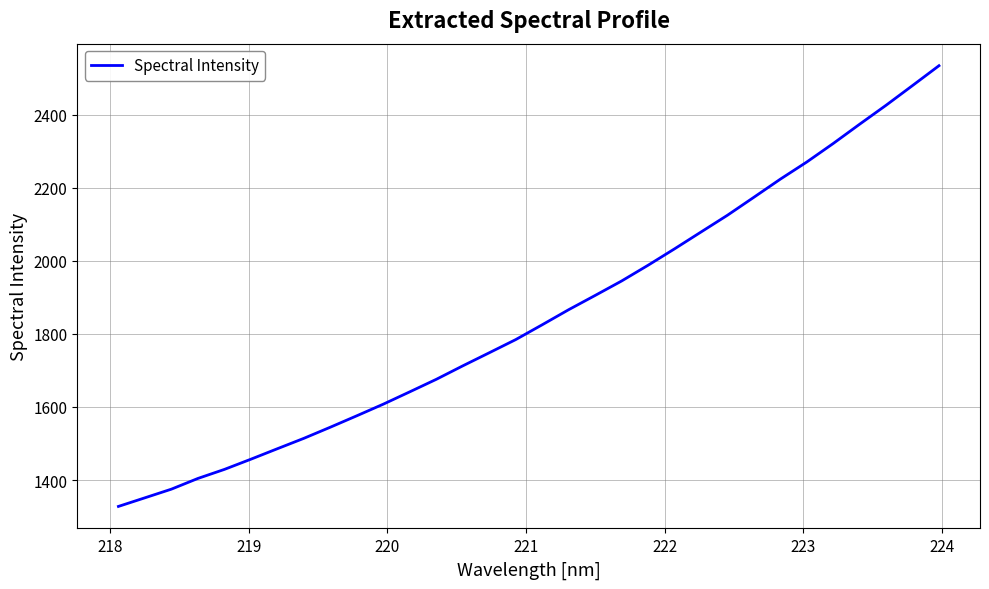

What is the greatest value displayed?

2533.6